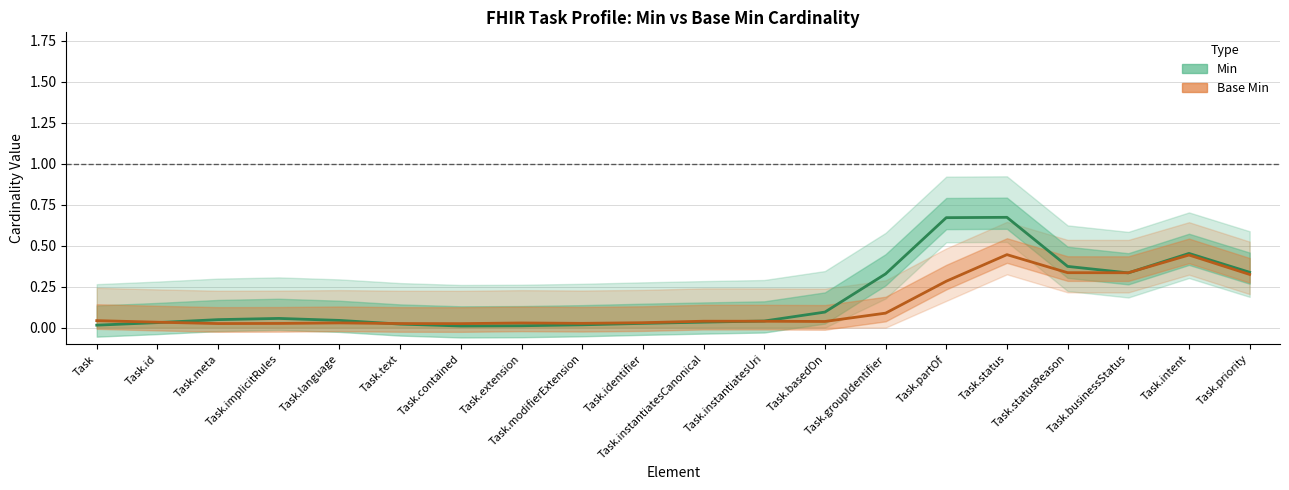

Reading left to right, what are all the values shown in this chart?

Min: 0.0	0.0	0.0	0.1	0.0	0.0	0.0	0.0	0.0	0.0	0.0	0.0	0.1	0.3	0.7	0.7	0.4	0.3	0.5	0.3
Base Min: 0.0	0.0	0.0	0.0	0.0	0.0	0.0	0.0	0.0	0.0	0.0	0.0	0.0	0.1	0.3	0.4	0.3	0.3	0.4	0.3